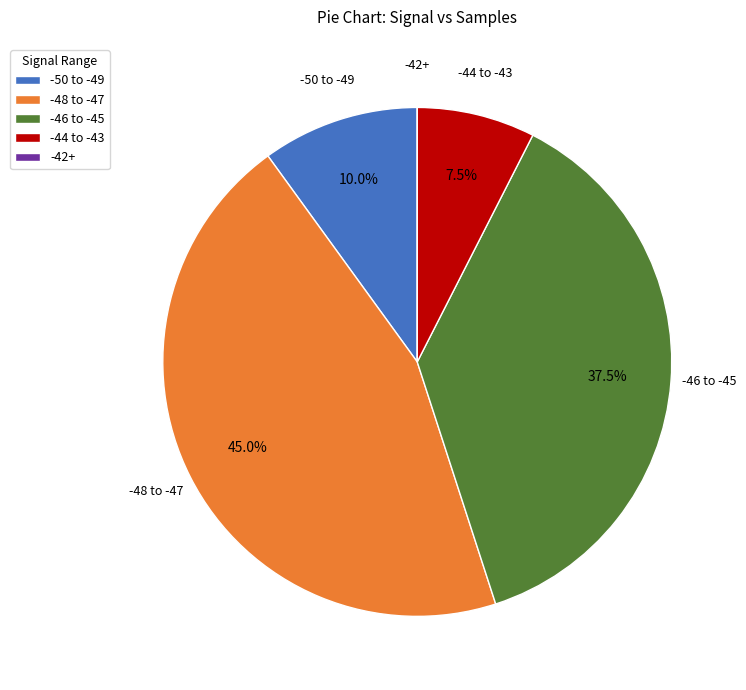

Is there a majority slice in this chart?

No